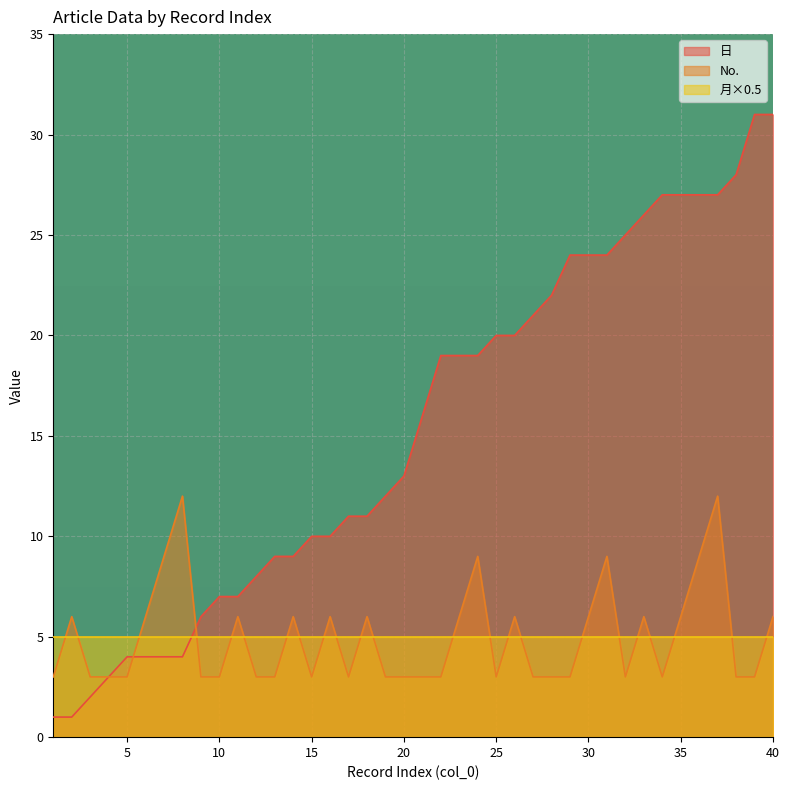

How many values in the 日 series are below 16?

20